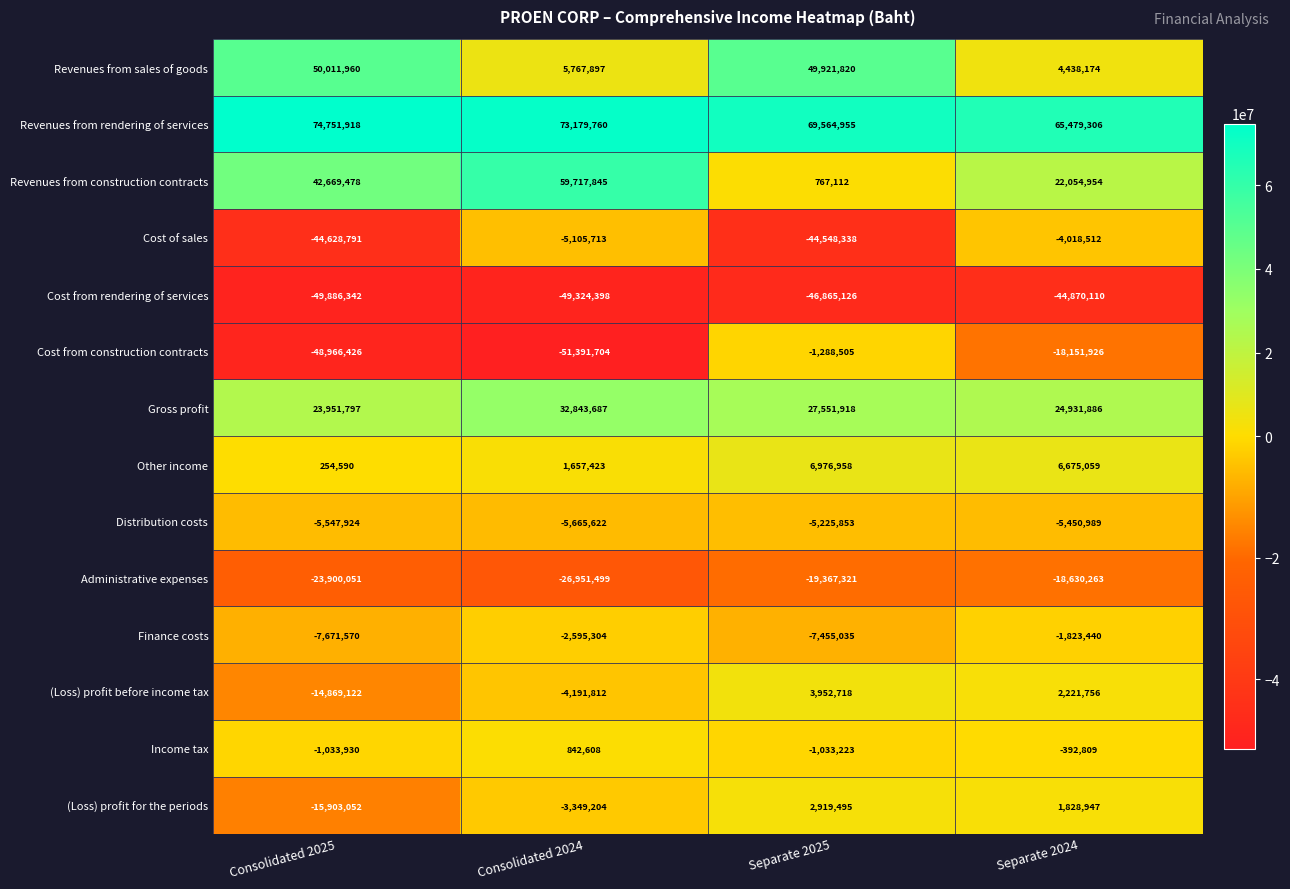

Rank the series by their maximum value, from lowest to highest.

Cost from rendering of services, Administrative expenses, Distribution costs, Cost of sales, Finance costs, Cost from construction contracts, Income tax, (Loss) profit for the periods, (Loss) profit before income tax, Other income, Gross profit, Revenues from sales of goods, Revenues from construction contracts, Revenues from rendering of services